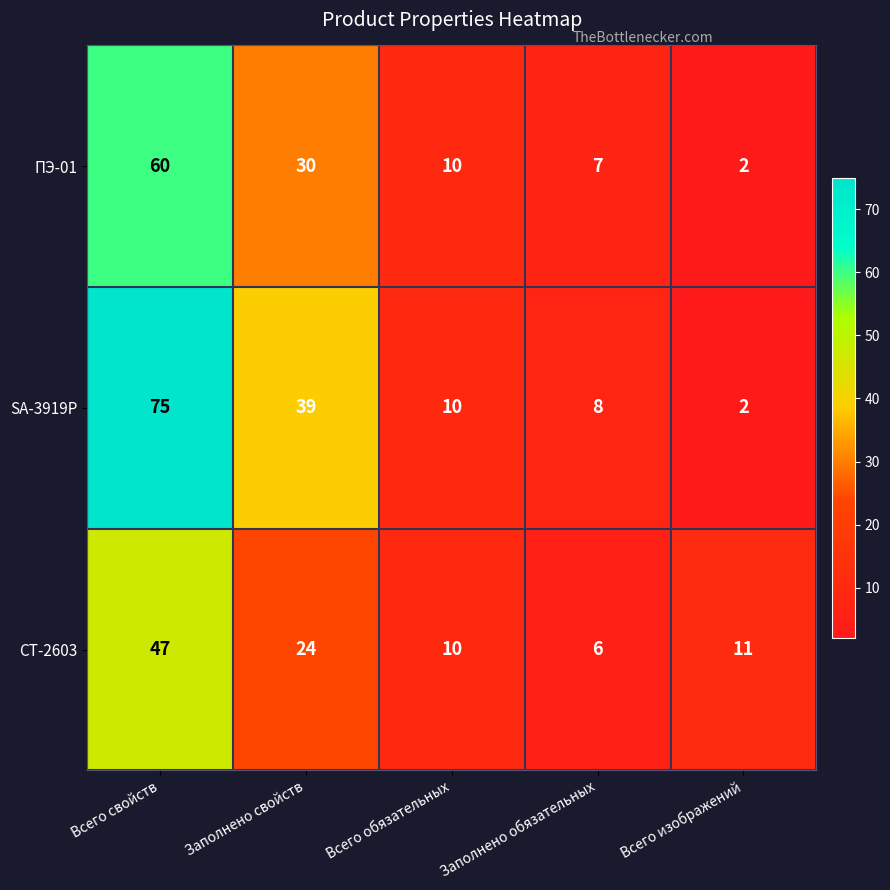

Between Всего свойств and Всего изображений, which series saw the biggest shift?

SA-3919Р